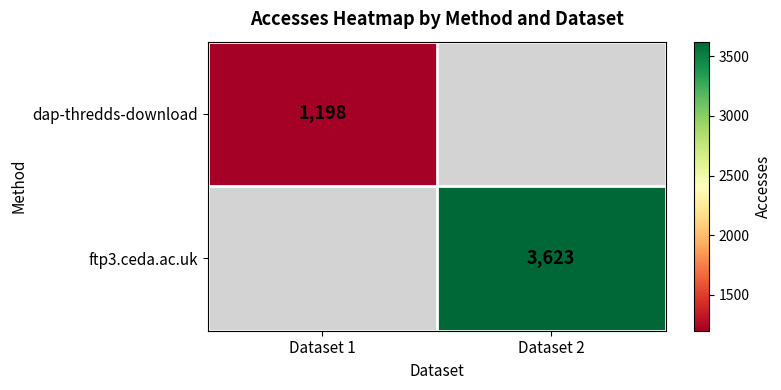

What is the minimum value shown in the chart?

1198.0